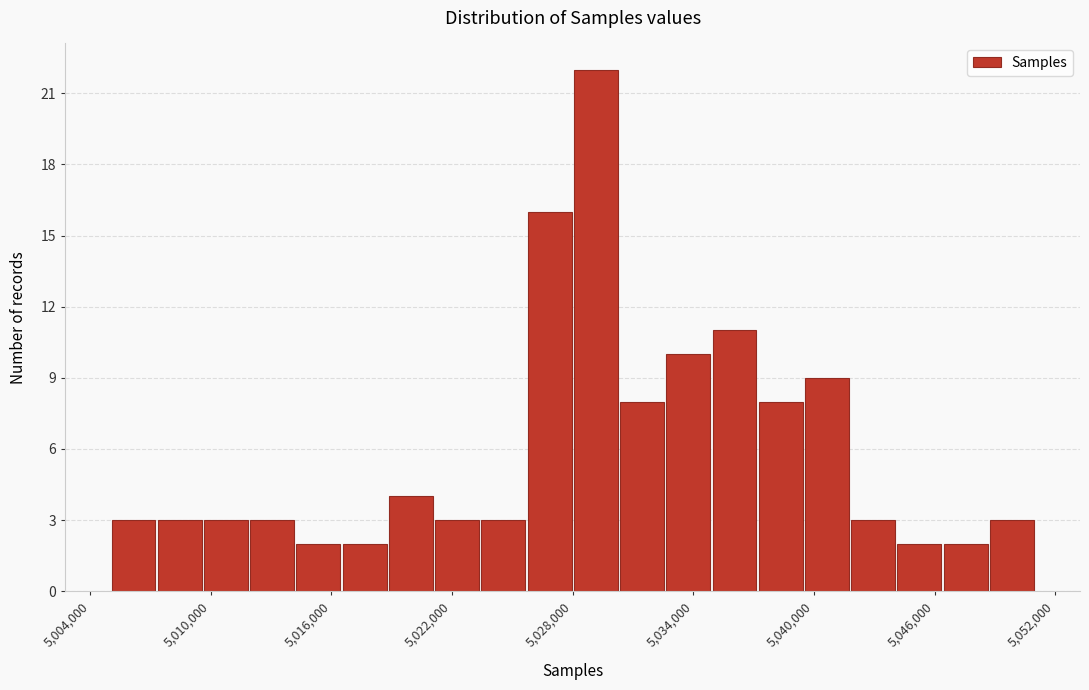

Read against the x-axis, roughly where is the centre of the tallest bar?

5029000